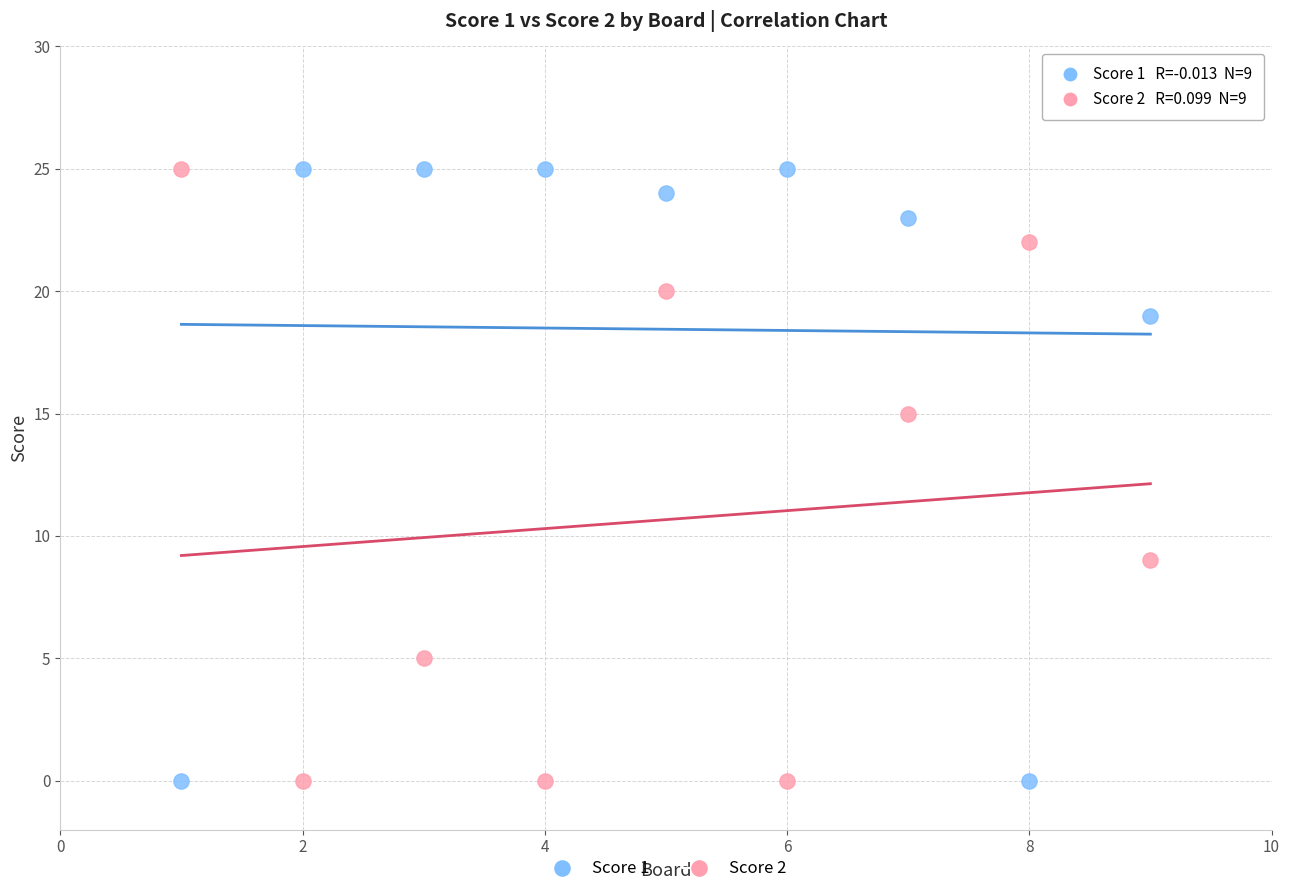

What is the X range (max minus min) for the scatter plot?

8